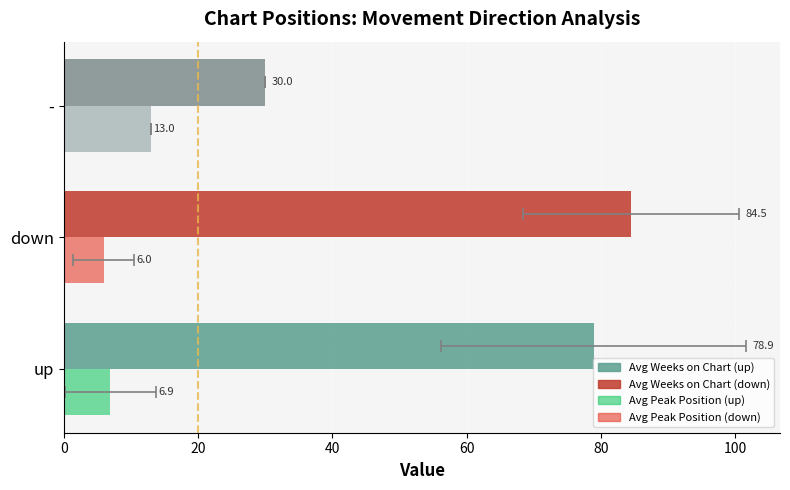

Rank the series by their maximum value, from highest to lowest.

Avg Weeks on Chart, Avg Peak Position